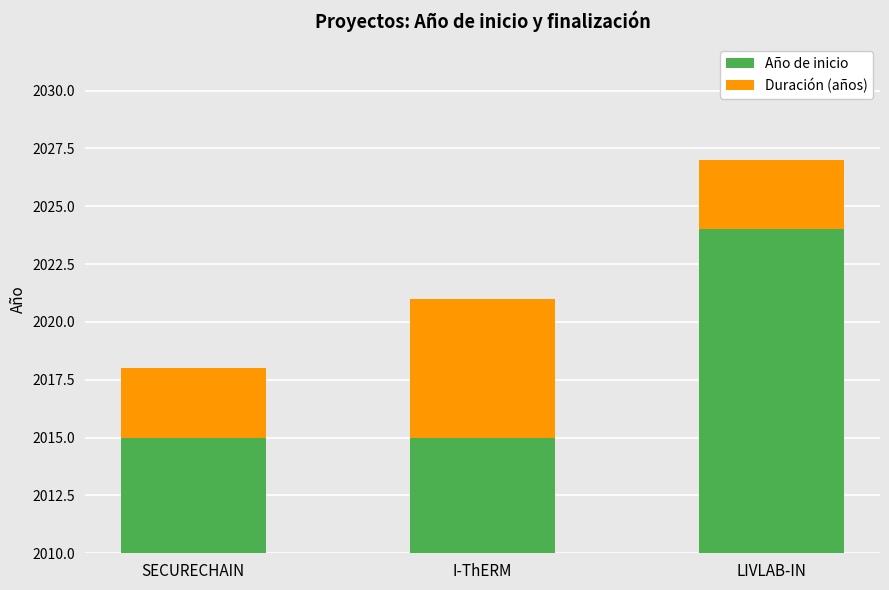

What is the value of the Año de inicio bar at the 3rd from the left?

2024